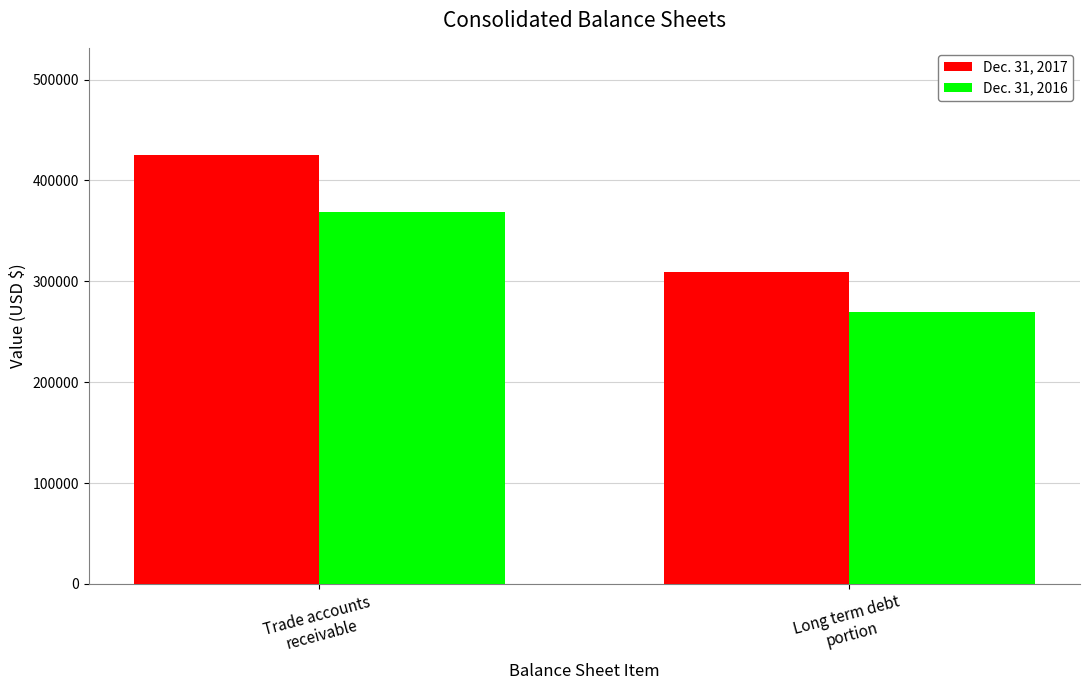

At which label does Dec. 31, 2017 reach its minimum?

Long term debt
portion